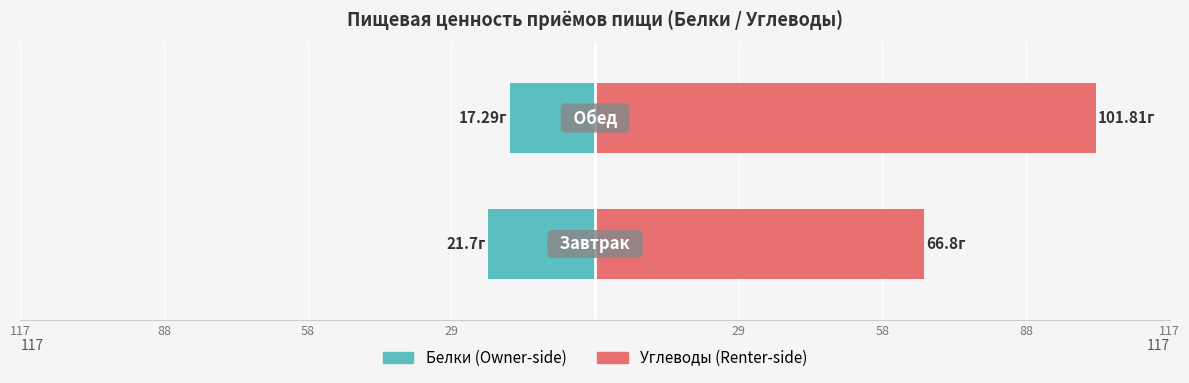

Between 117 and 88, which series saw the biggest shift?

Углеводы